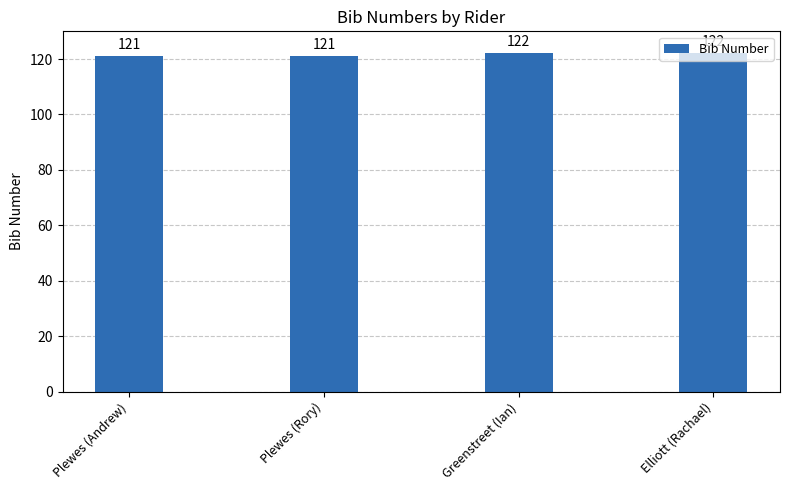

Read the value at Plewes (Rory).

121